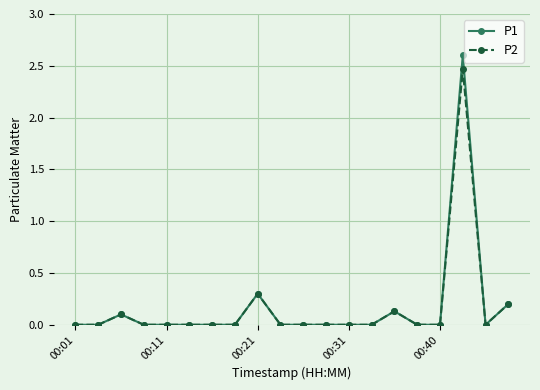

True or false: P1 has more than 0 points higher than both neighbors.

True